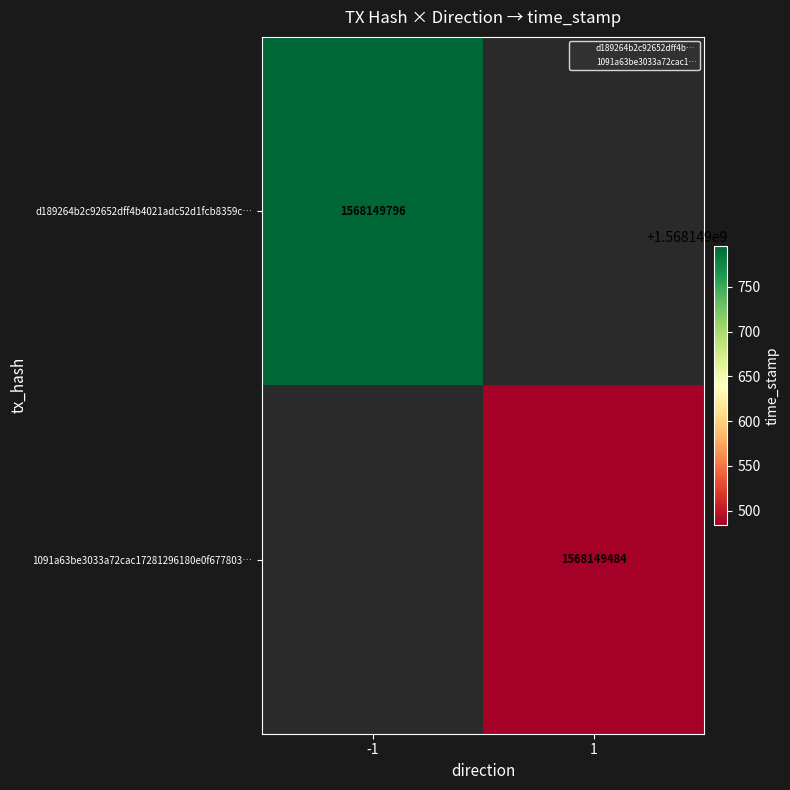

Reading left to right, what are all the values shown in this chart?

d189264b2c92652dff4b4021adc52d1fcb8359c: -1	1568149796
1091a63be3033a72cac17281296180e0f677803: 1	1568149484